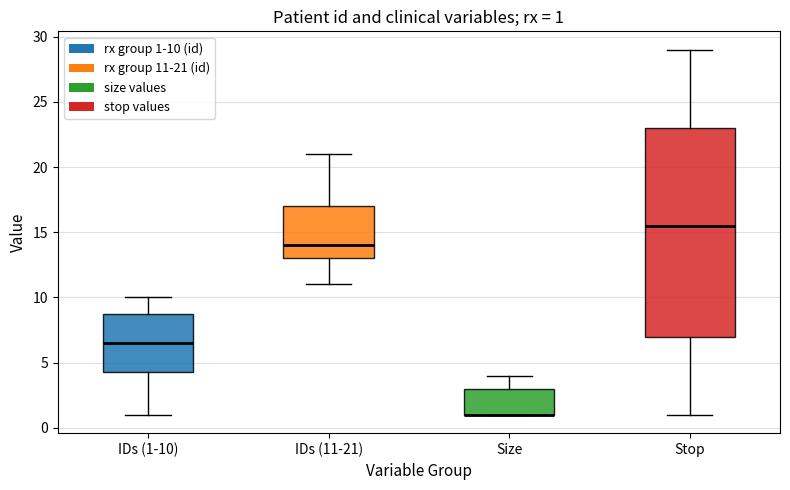

Which box is the tallest, from its lower edge to its upper edge?

Stop